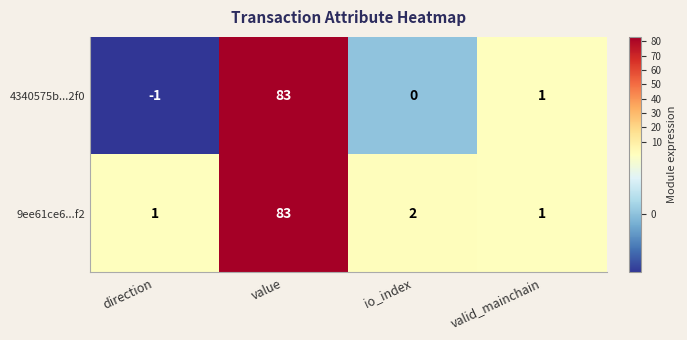

At which category is the sum across all series the highest?

value